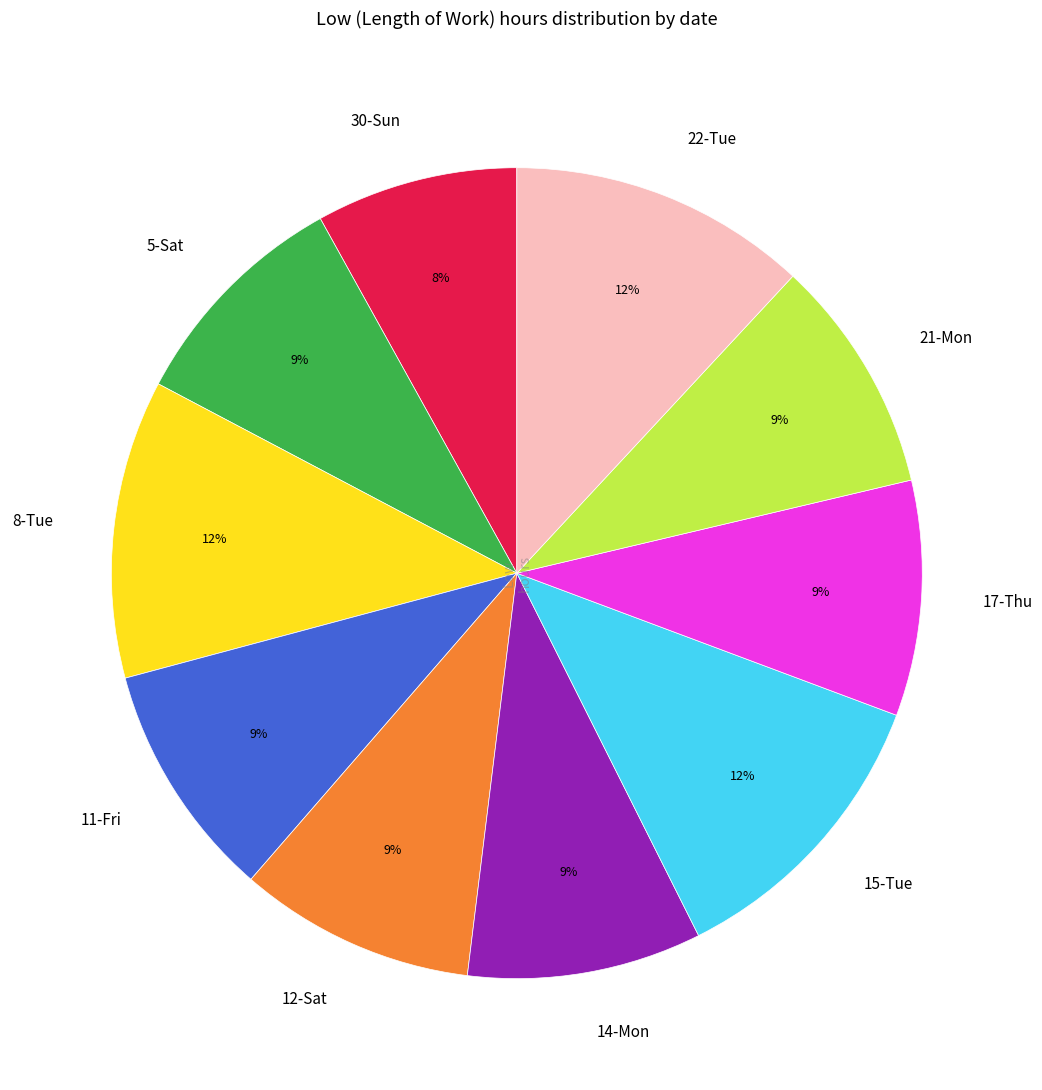

How many segments does this pie chart have?

10